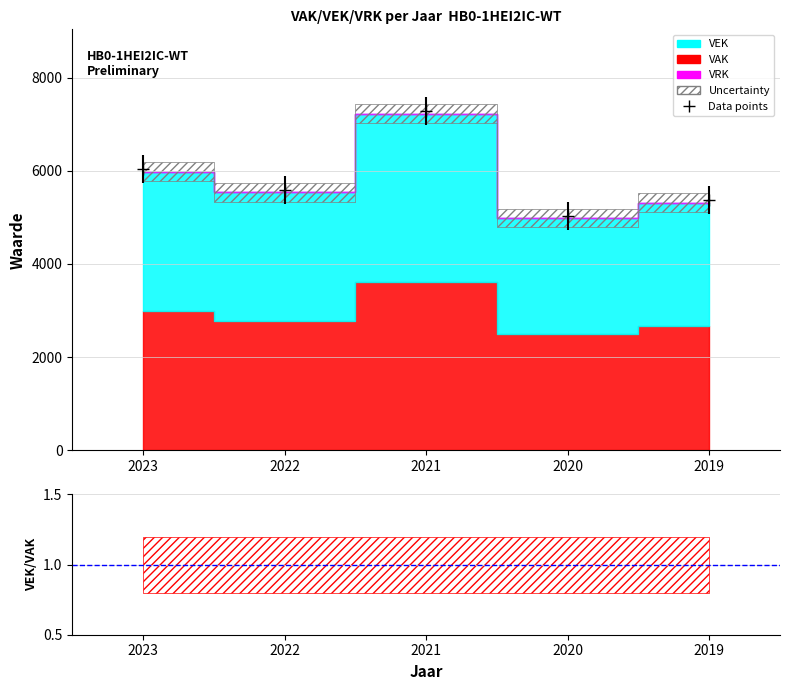

The chart shows a value of 1563 at 2022. True or false?

False